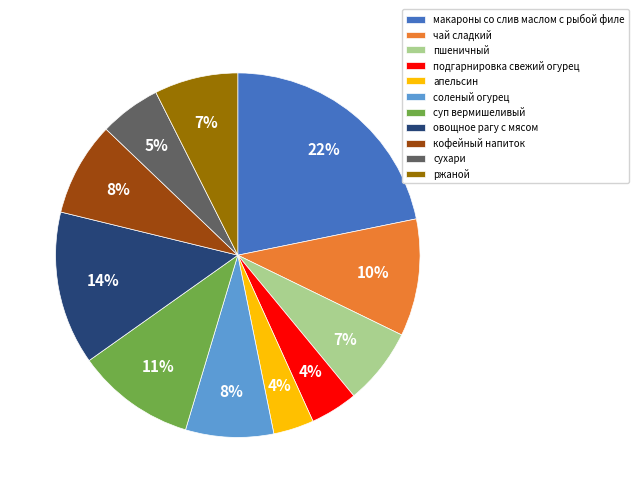

How many segments does this pie chart have?

11